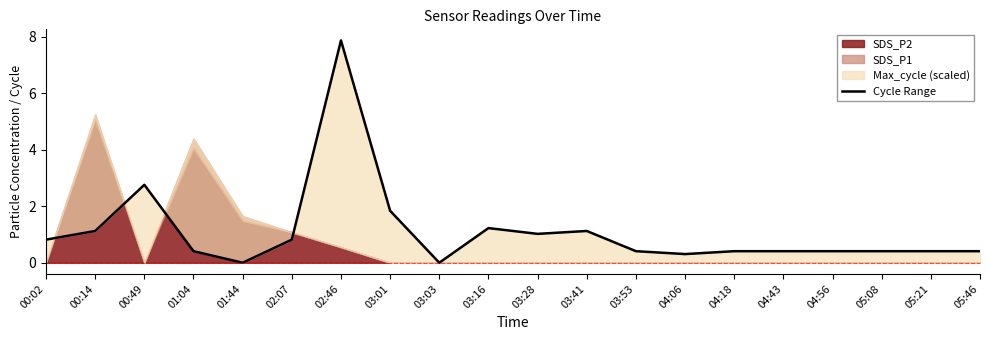

The chart shows a value of 3.3 at 01:44. True or false?

False